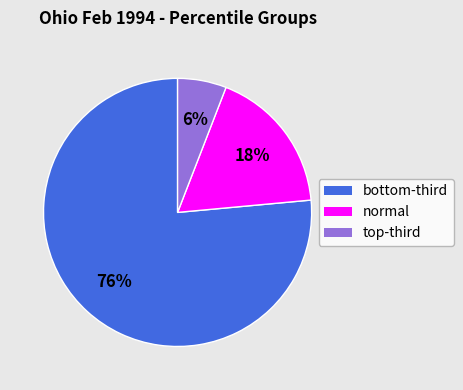

How many segments does this pie chart have?

3